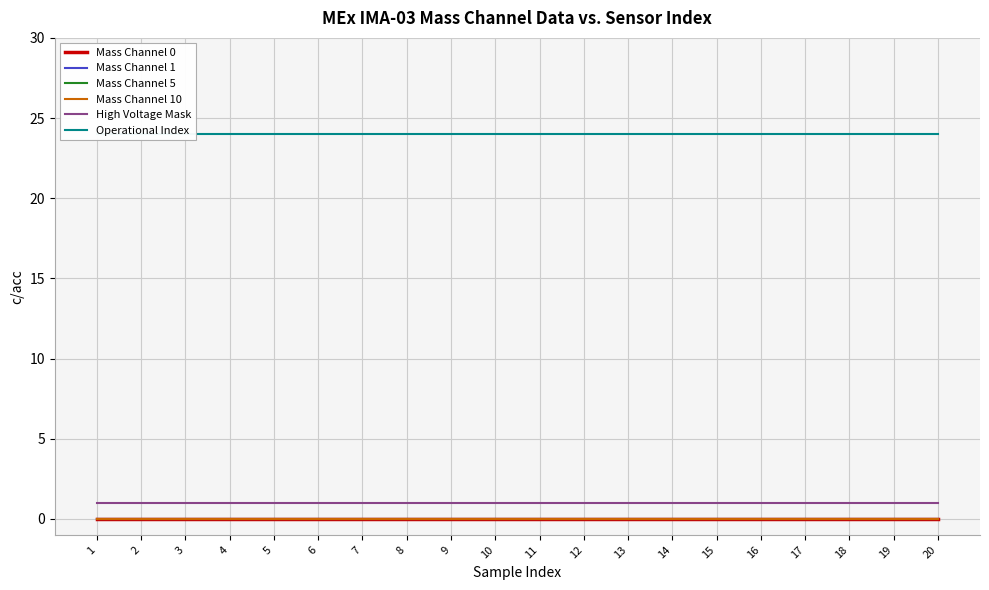

List the series in order of their peak value, highest first.

Operational Index, High Voltage Mask, Mass Channel 0, Mass Channel 1, Mass Channel 5, Mass Channel 10